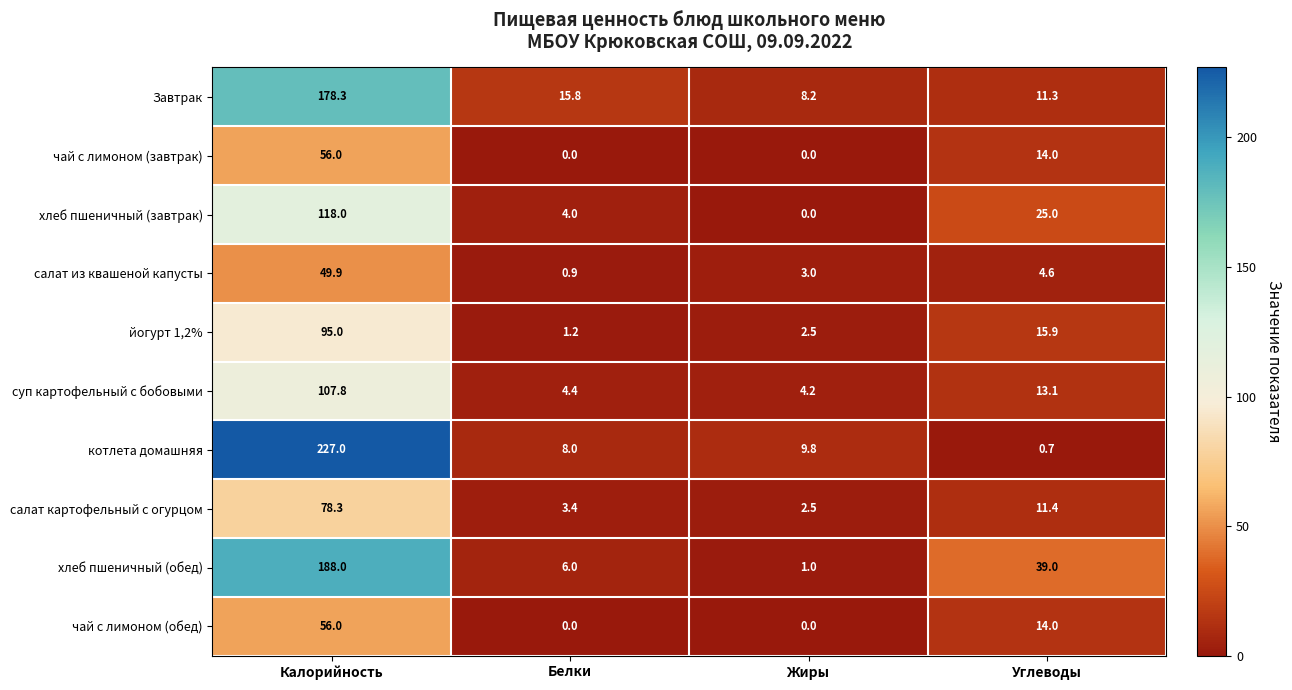

What is the spread (max minus min) of values at Калорийность?

177.1